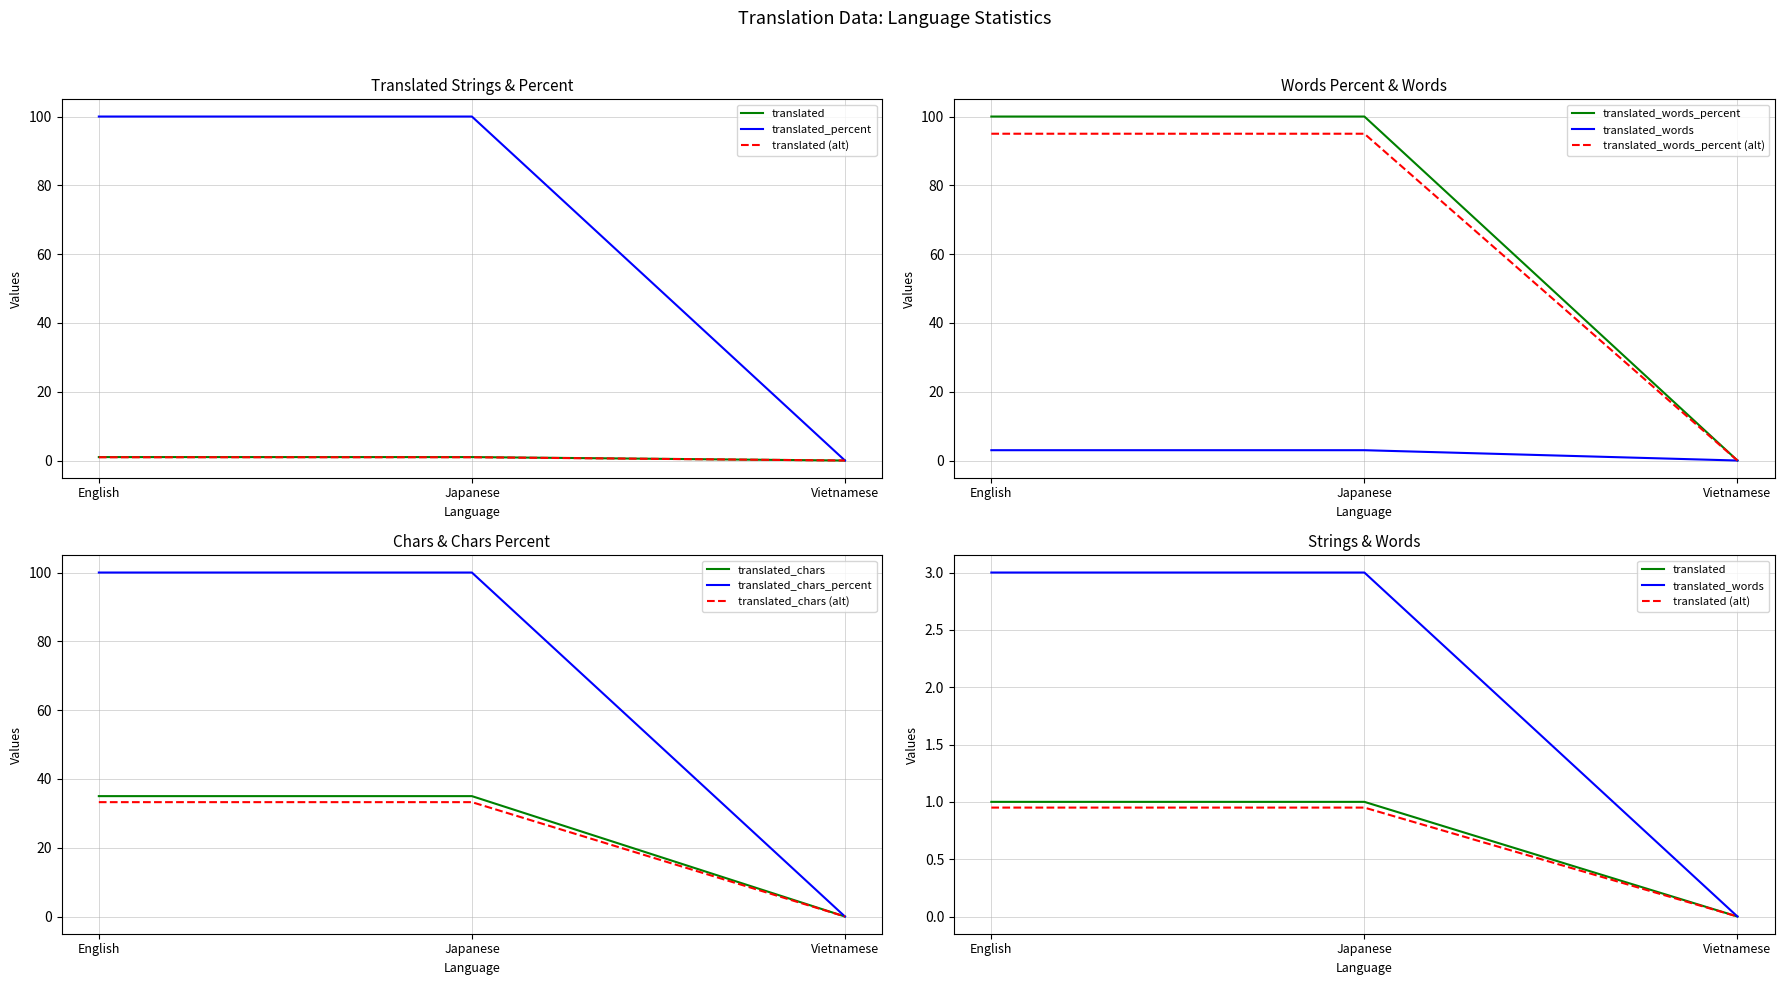

The value of translated_chars (alt) at Vietnamese is -22.1. True or false?

False